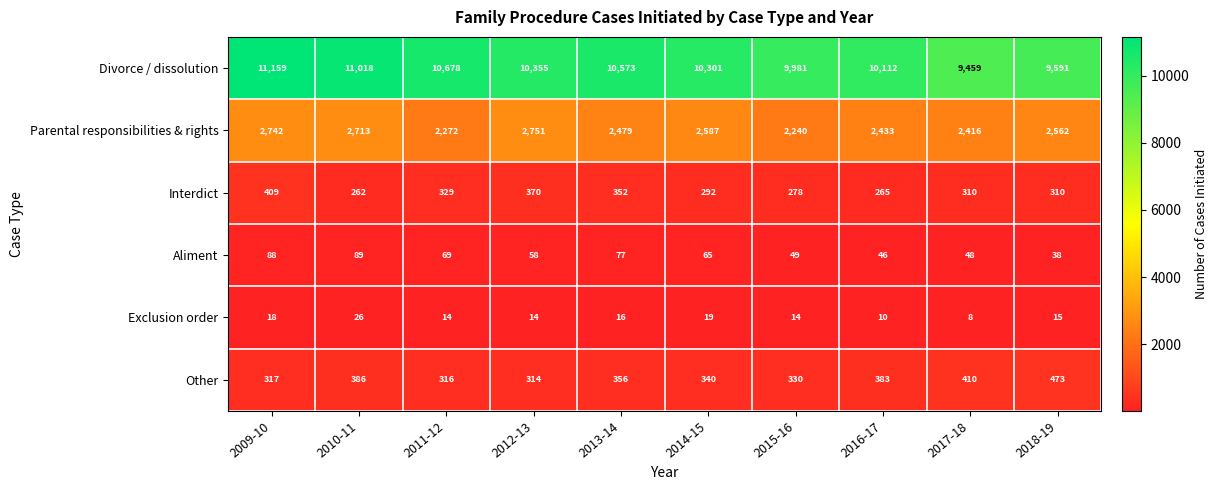

At how many categories does at least one series exceed 4042?

10